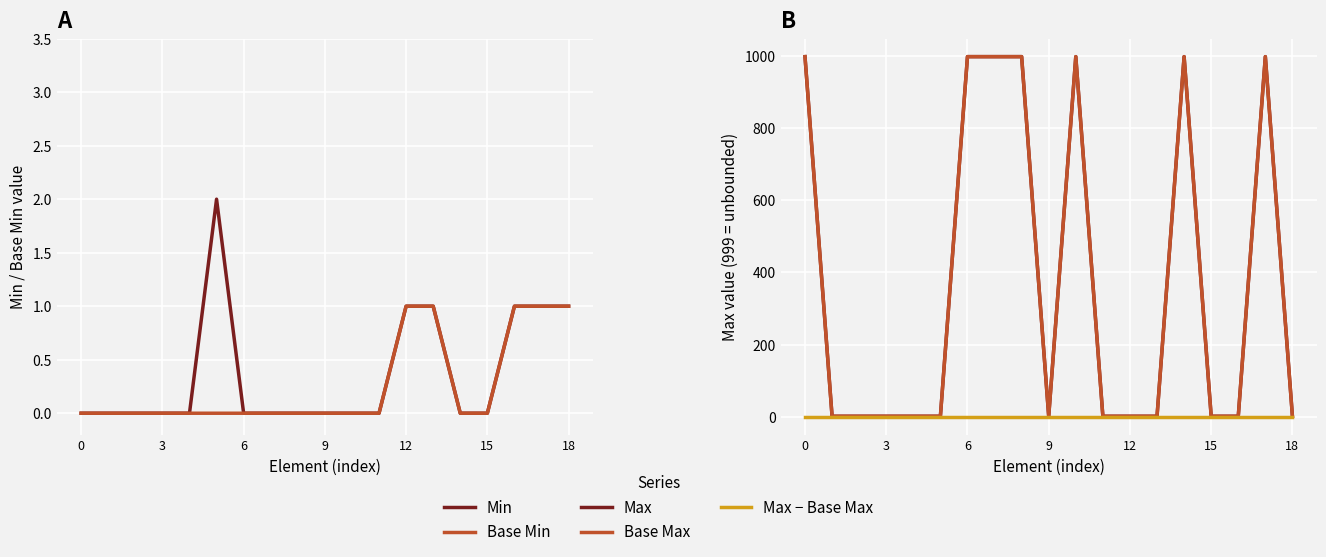

What is the value of the Base Max point at the 8th from the left?

999